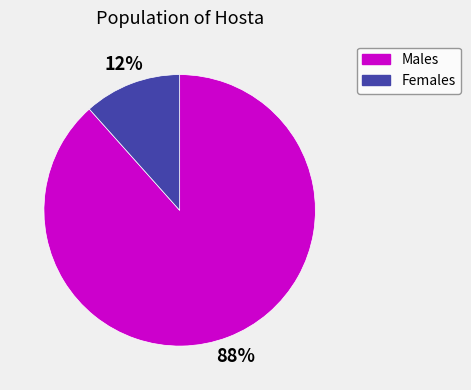

To the nearest percent, what is the average slice percentage?

50%